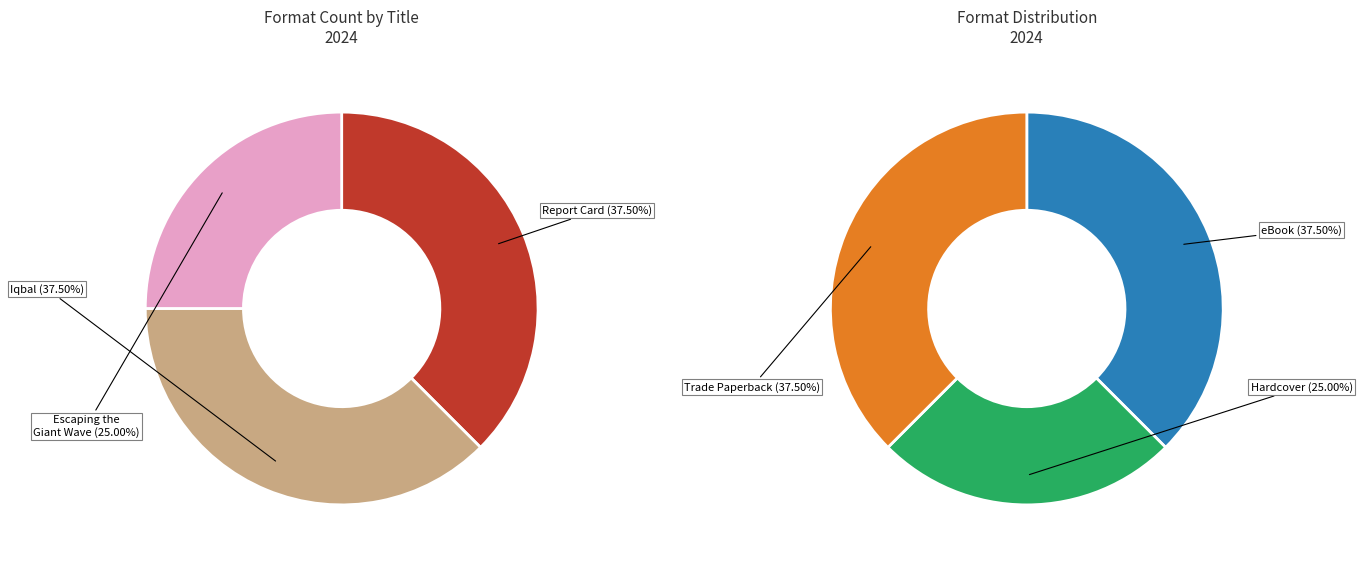

To the nearest percent, what percentage of the pie is Escaping the Giant Wave (18161122)?

25%